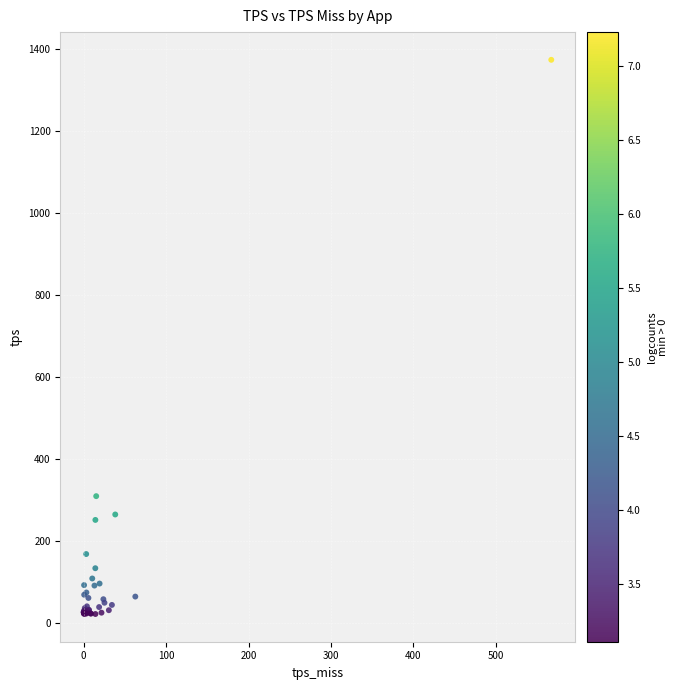

What Y value in the scatter plot is closest to 697?

309.0